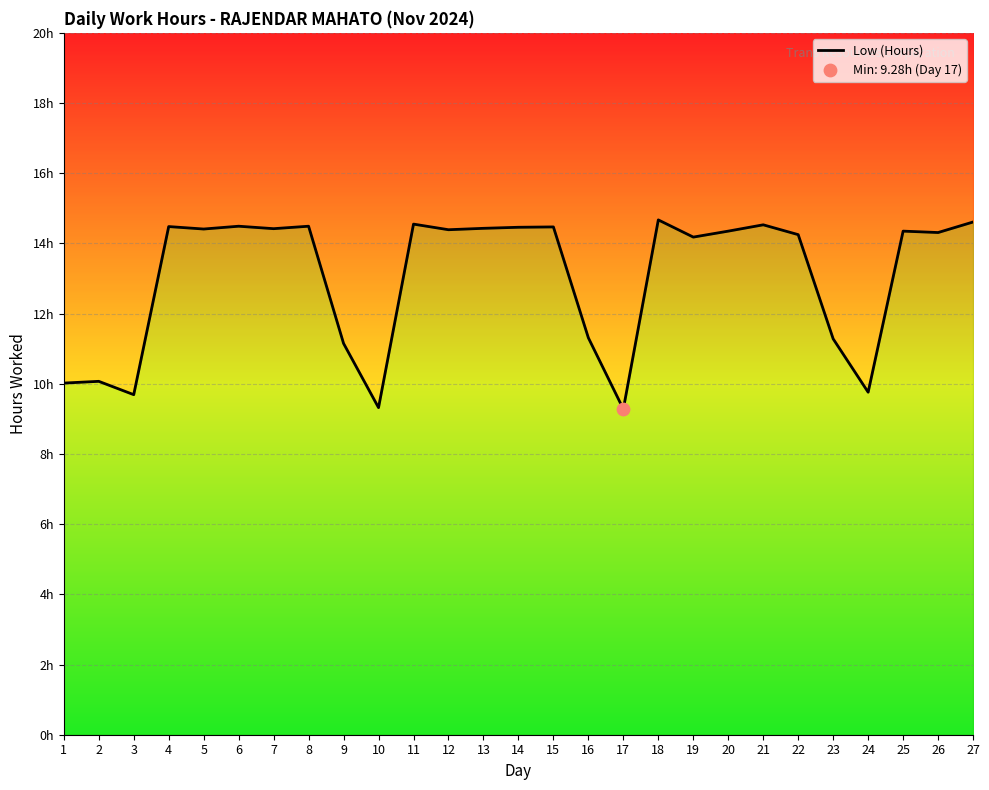

Which has a higher value, 17 or 18?

18